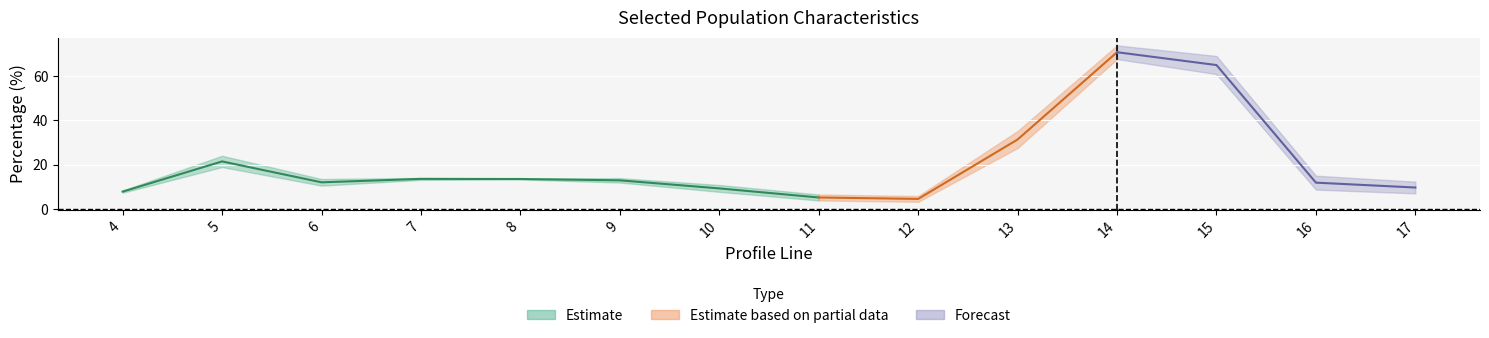

Is the value of cest at 17 greater than the value of totcest at 14?

No